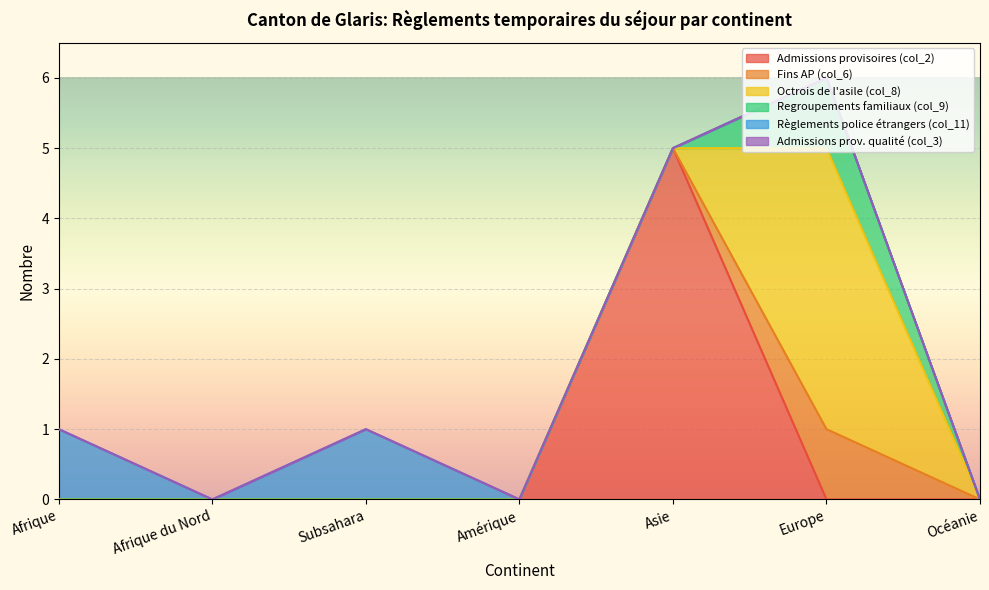

Which category has the lowest value in the Admissions provisoires (col_2) series?

Afrique